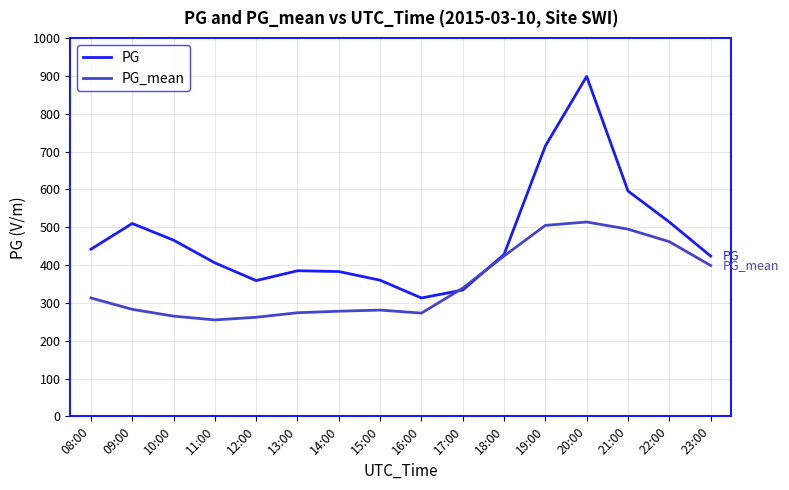

Which category has the highest value across all series?

20:00